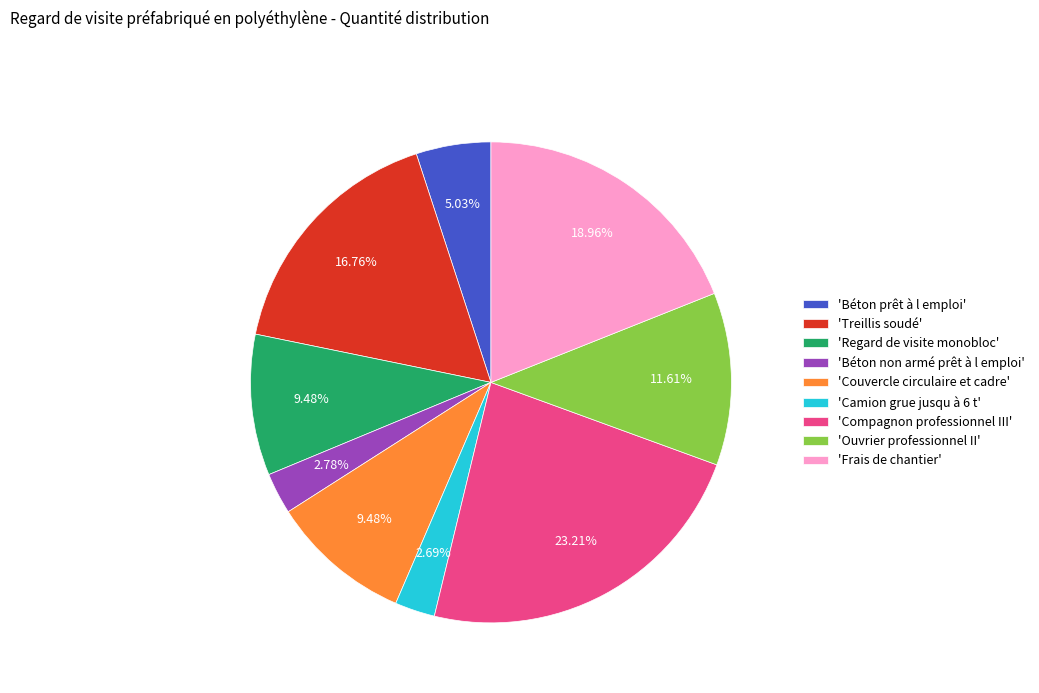

Does any single category account for the majority?

No